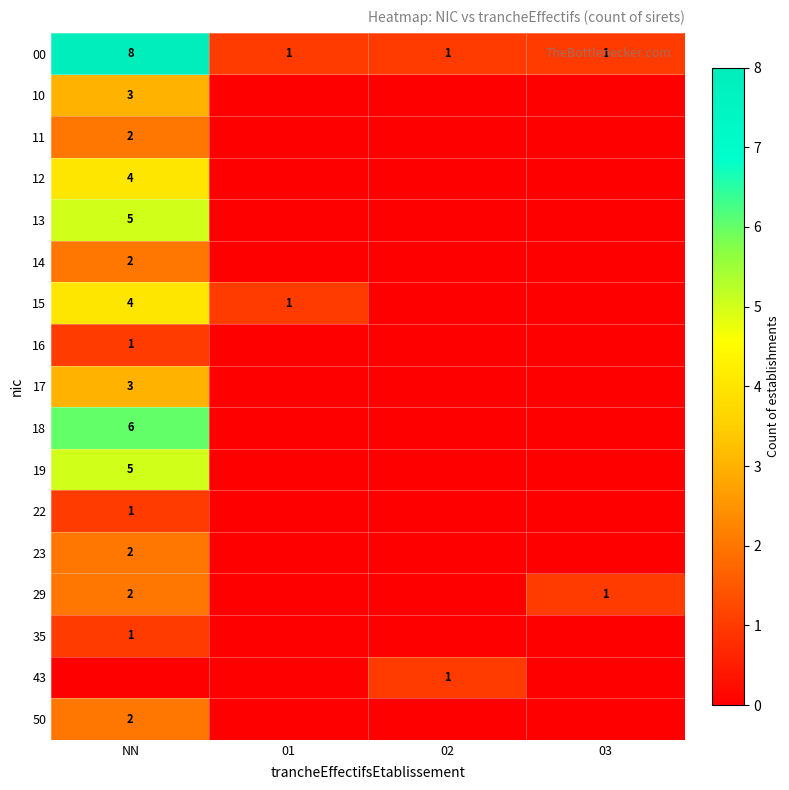

The value of 50 at NN is 2. True or false?

True